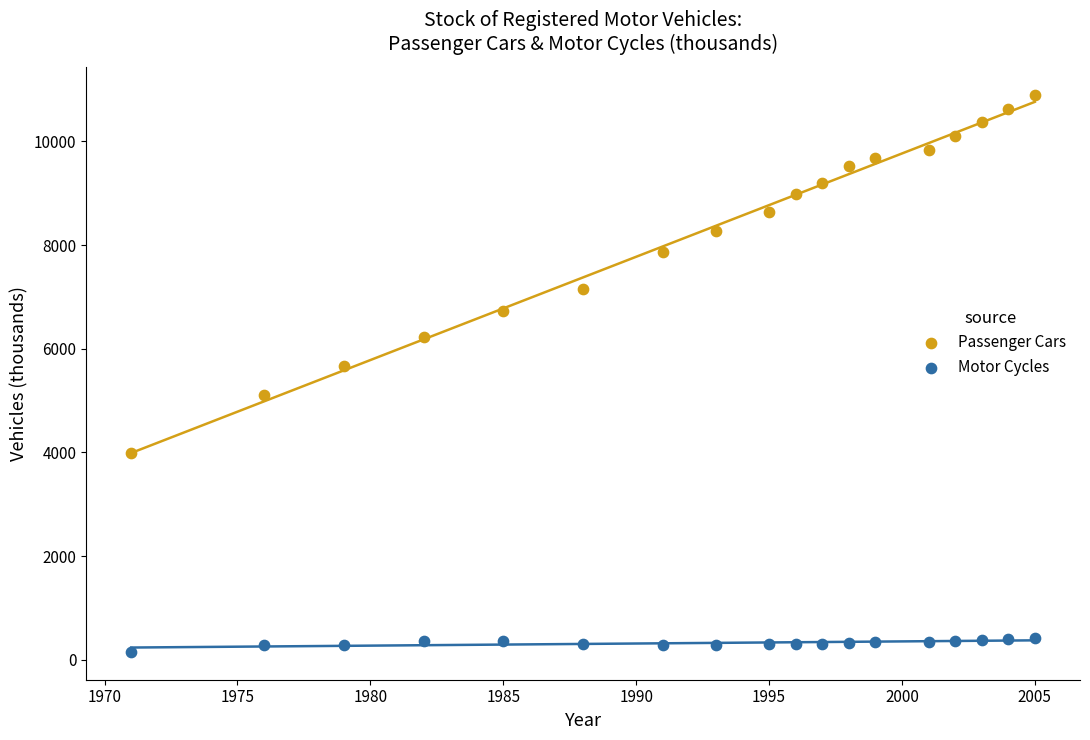

Which series has the widest spread of Y values?

Passenger Cars